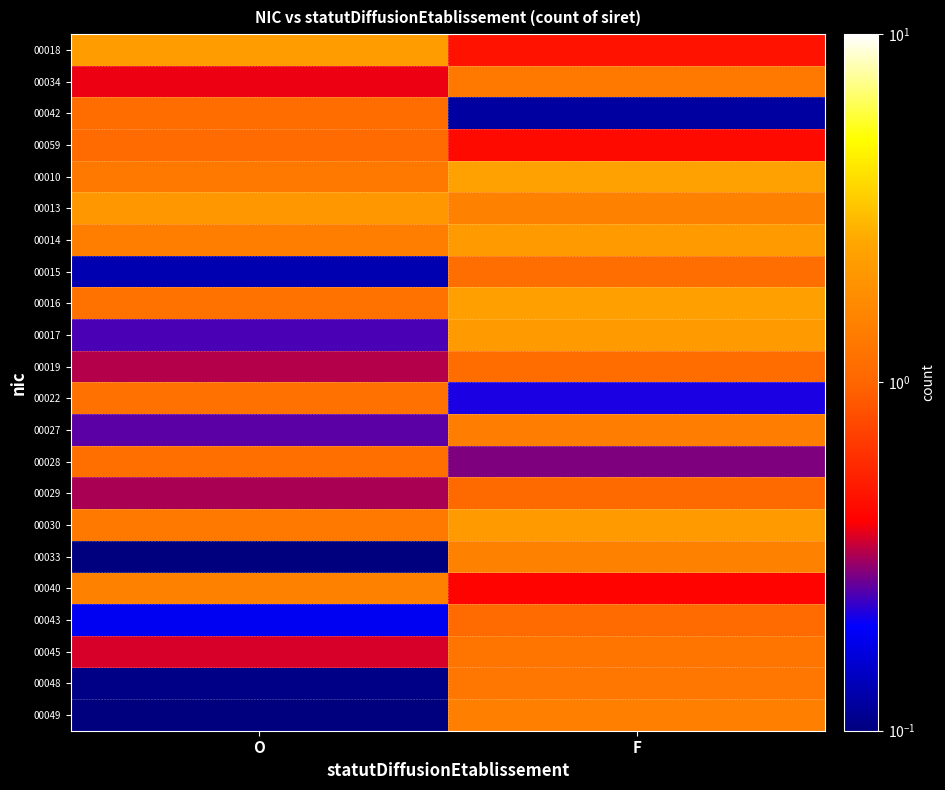

Count the number of data series in this chart.

22